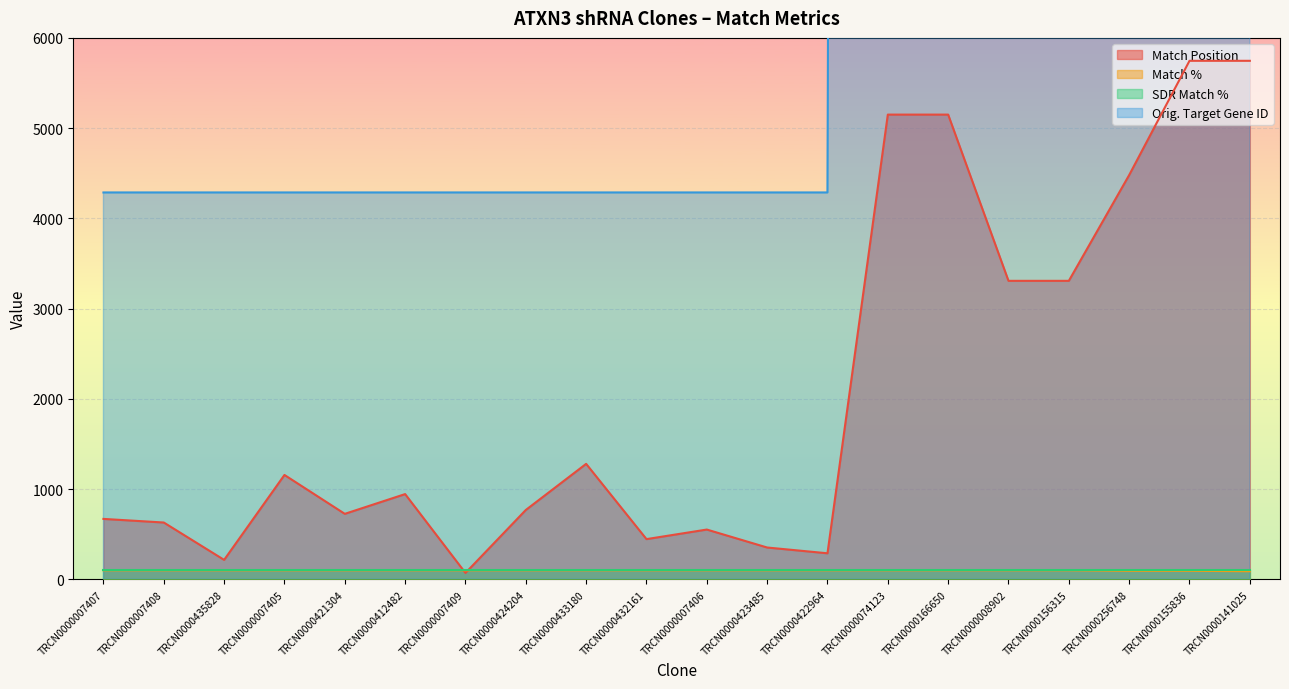

Does the chart display data point markers on the line(s)?

No